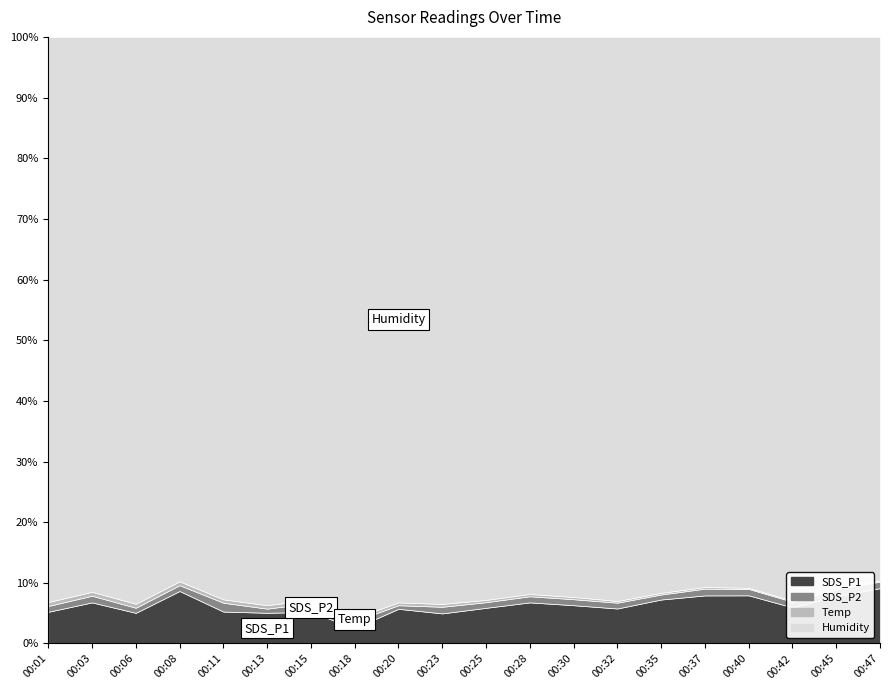

Which series has the largest total across all categories?

Humidity